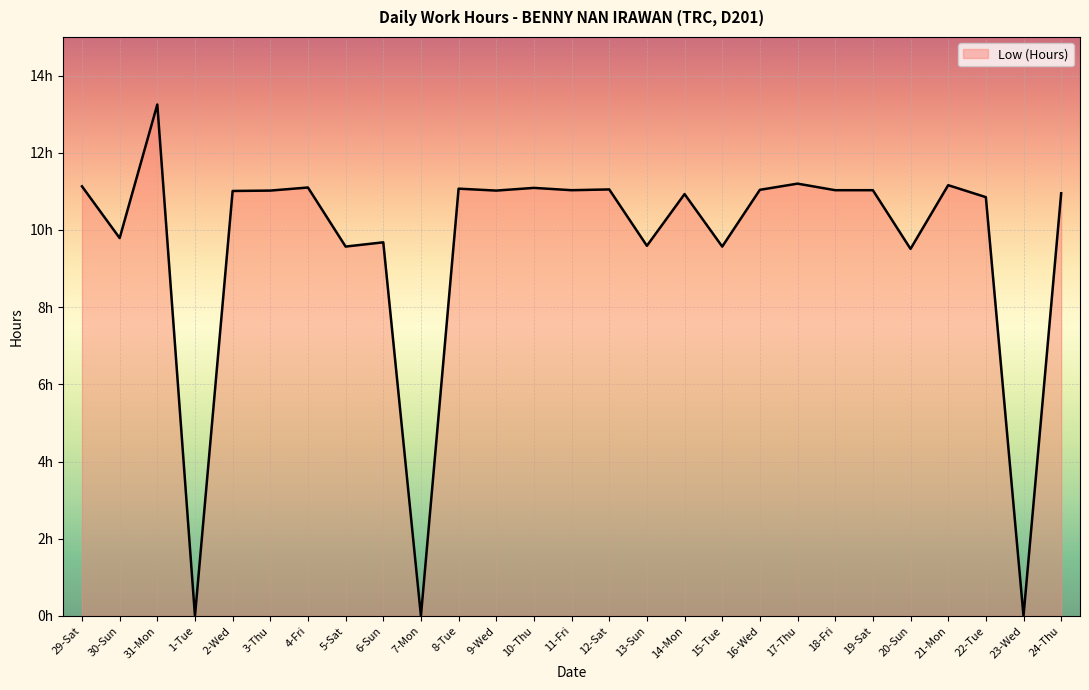

Does the chart display data point markers on the line(s)?

No